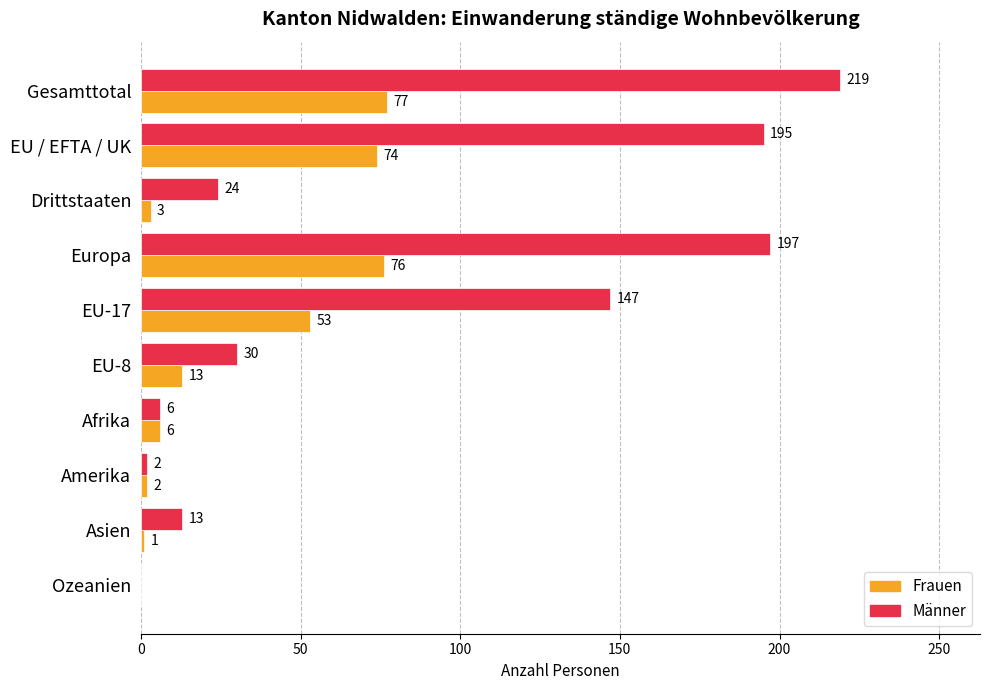

What is the total value across all series at EU / EFTA / UK?

269